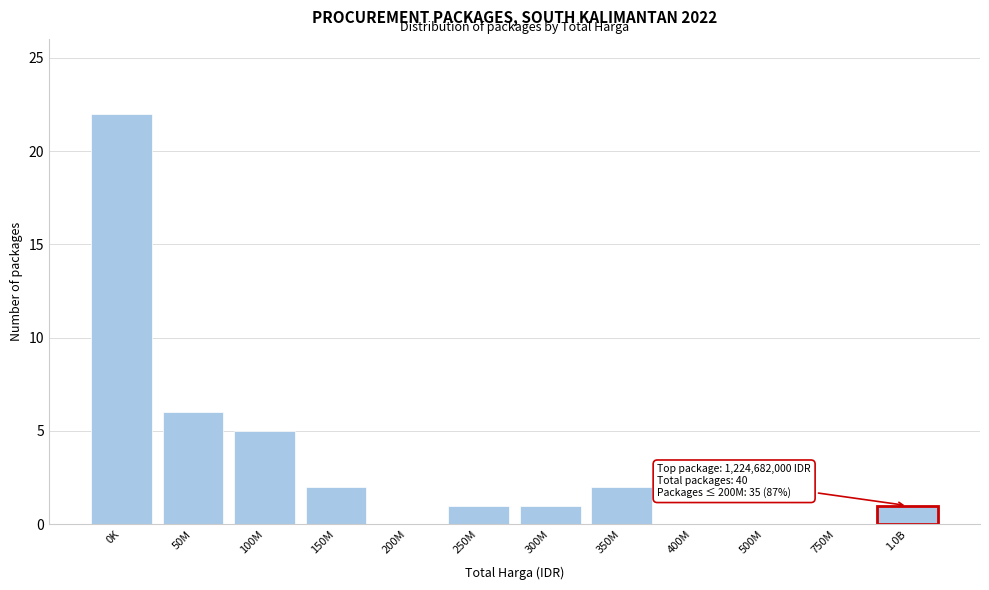

Reading left to right, what are all the values shown in this chart?

0K=22	50M=6	100M=5	150M=2	200M=0	250M=1	300M=1	350M=2	400M=0	500M=0	750M=0	1.0B=1